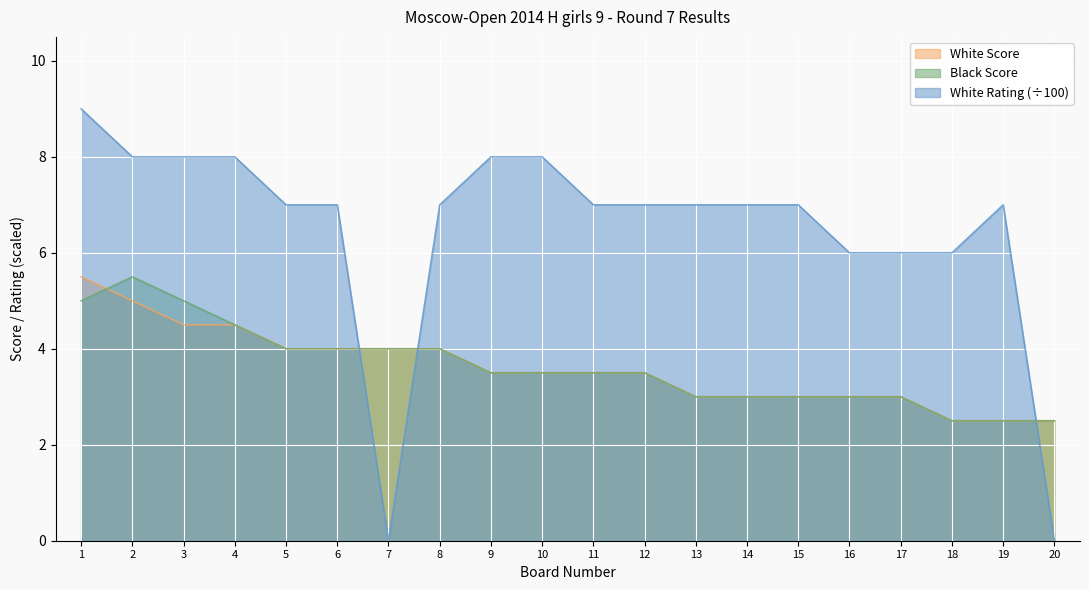

What is the value of the White Rating point at the 6th from the left?

7.0